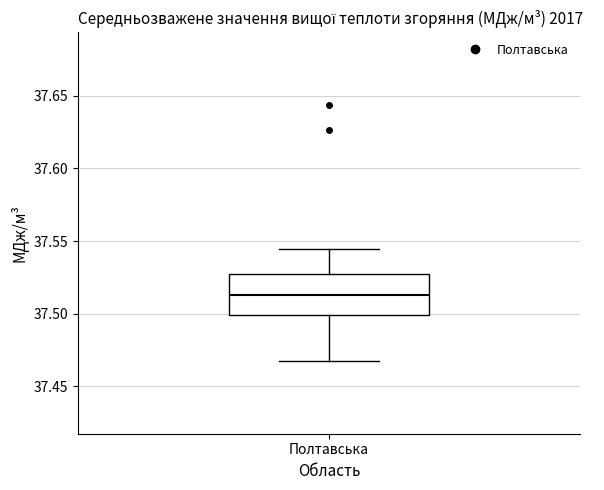

Where does the upper whisker of the box for Полтавська end on the y-axis? The values are not printed on the chart, so give them approximately, as read against the axis.

37.545